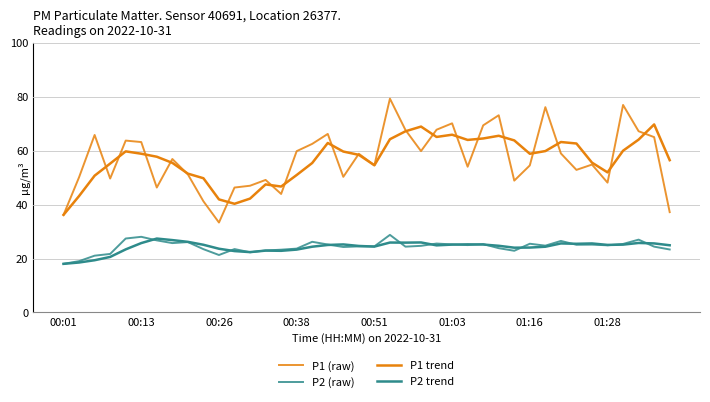

How many lines are shown in the chart?

4